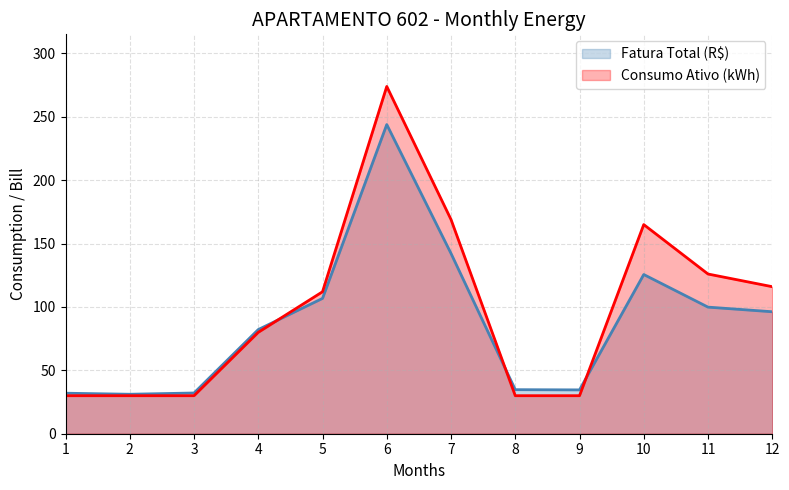

What is the smallest value displayed?

30.0